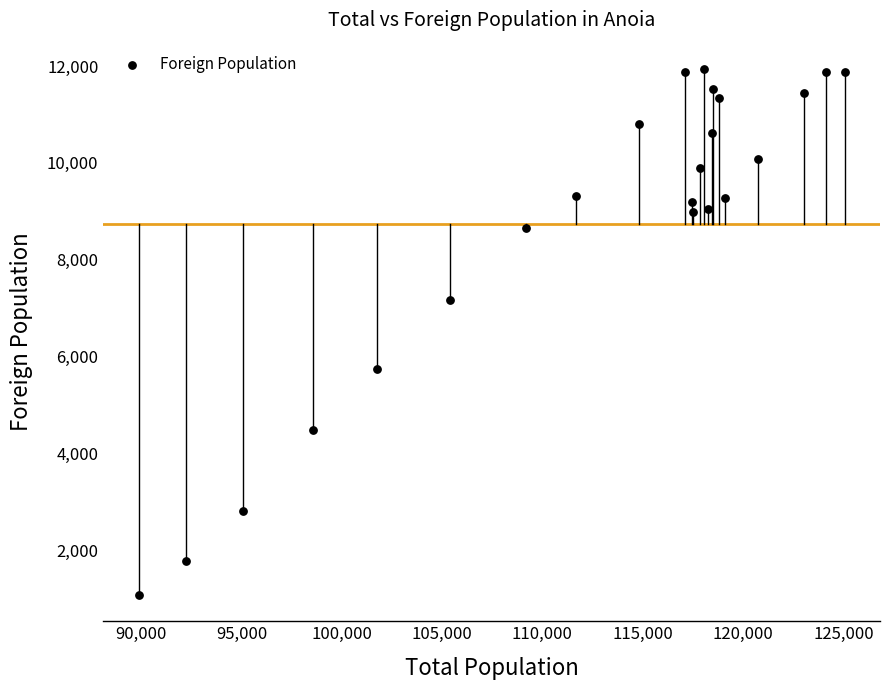

What is the range of X values (max minus min)?

35189